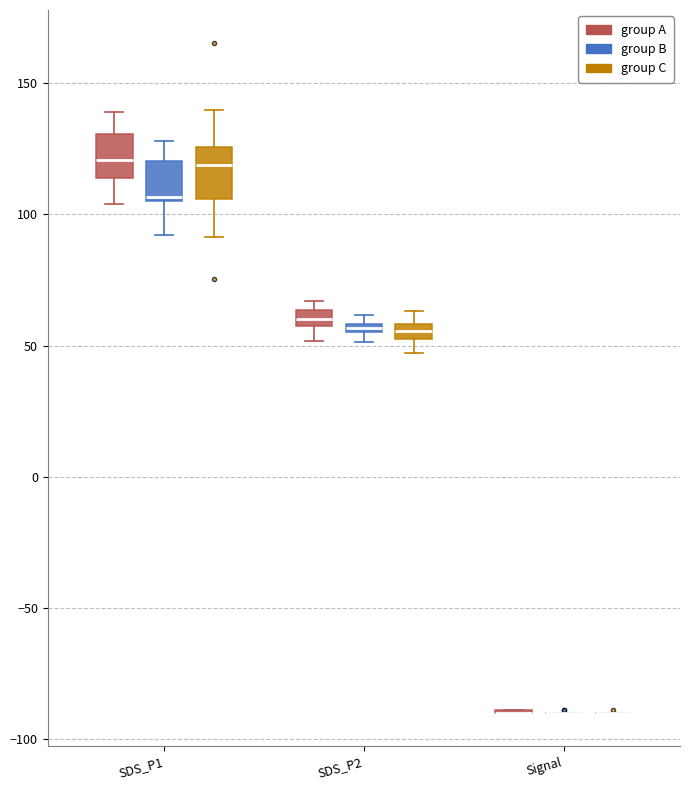

Where does the median line of the box for SDS_P1 (group A) sit on the y-axis? The values are not printed on the chart, so give them approximately, as read against the axis.

120